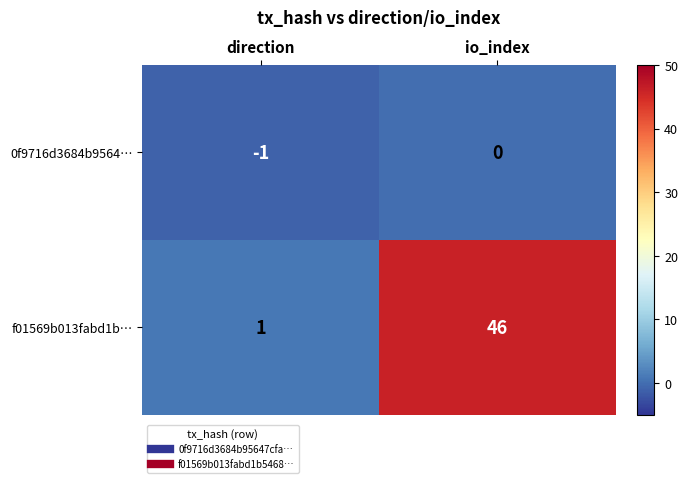

List the series in order of their peak value, lowest first.

0f9716d3684b9564…, f01569b013fabd1b…